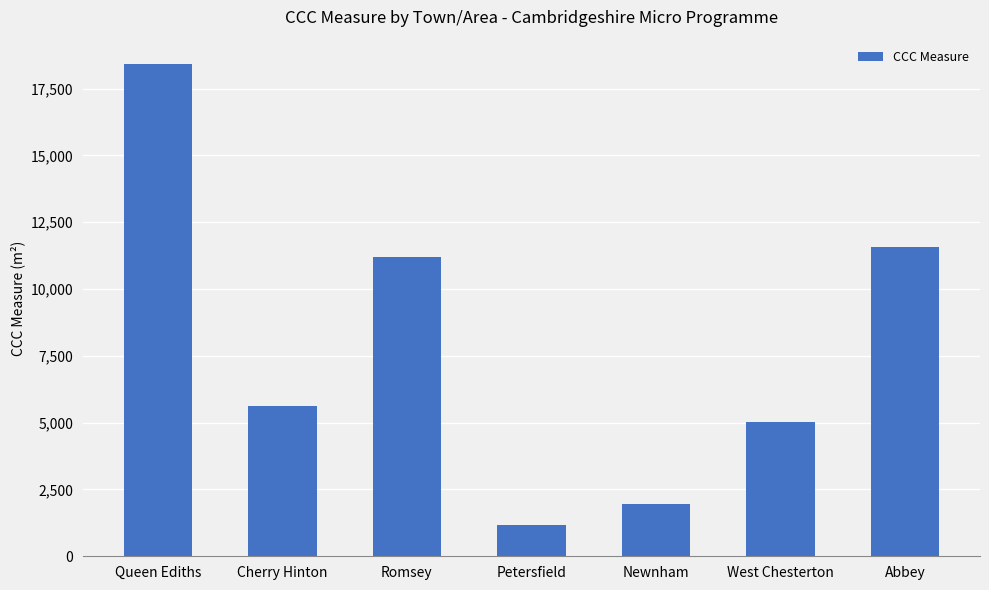

Rank the categories by value from lowest to highest.

Petersfield, Newnham, West Chesterton, Cherry Hinton, Romsey, Abbey, Queen Ediths